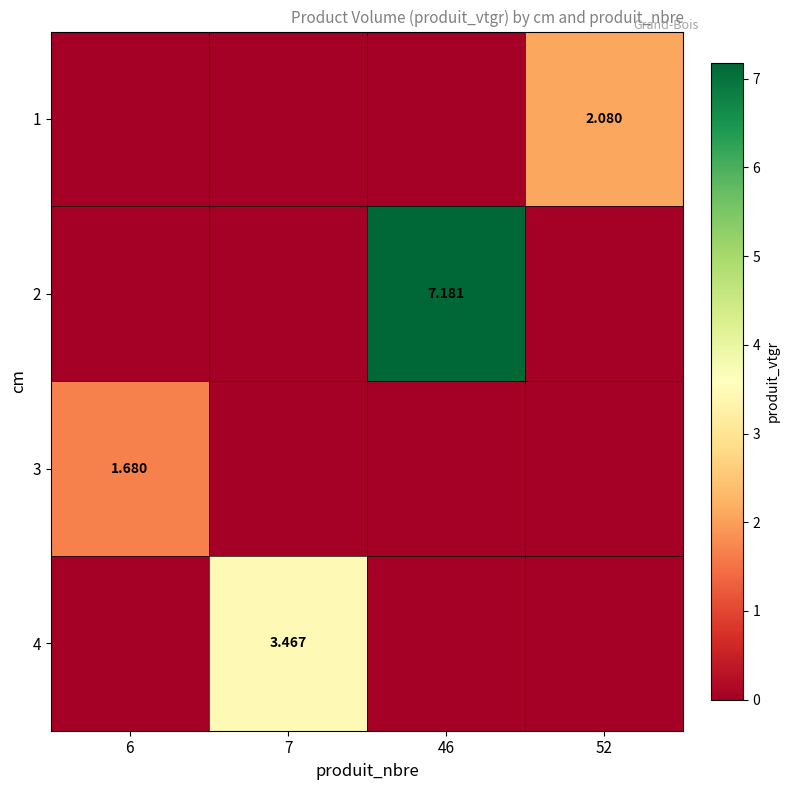

Which series has the largest range (max minus min)?

2